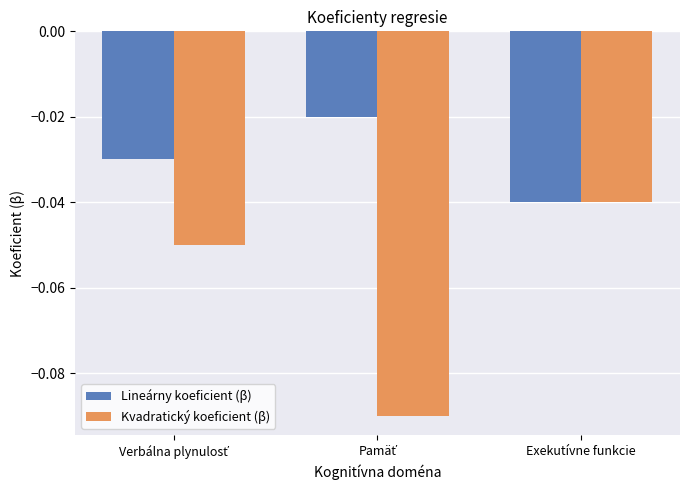

Which series has the widest spread of values?

Kvadratický koeficient (β)